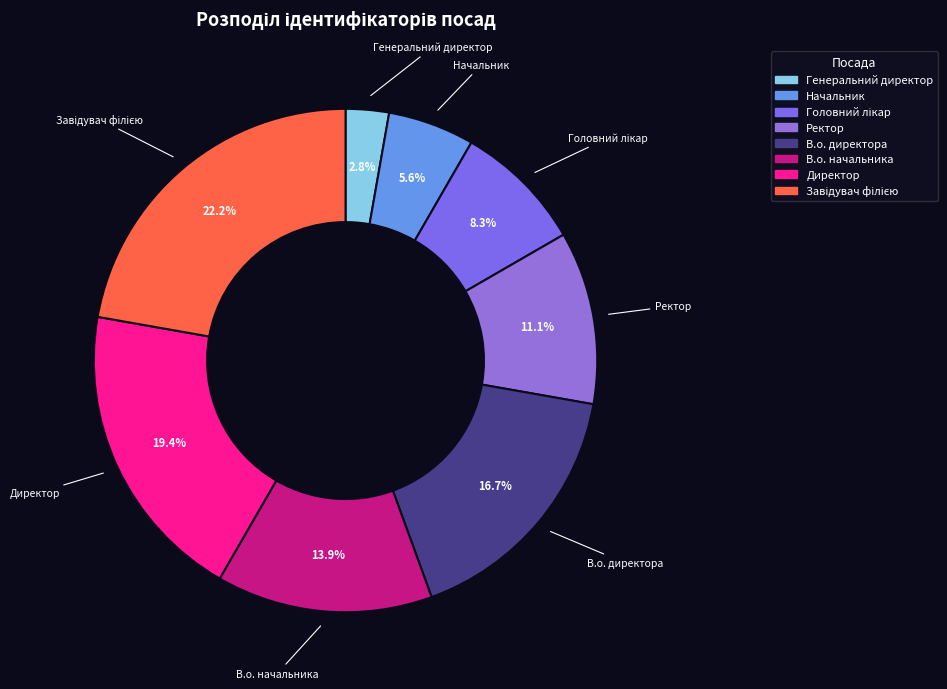

What percentage is the Генеральний директор slice, to the nearest percent?

3%